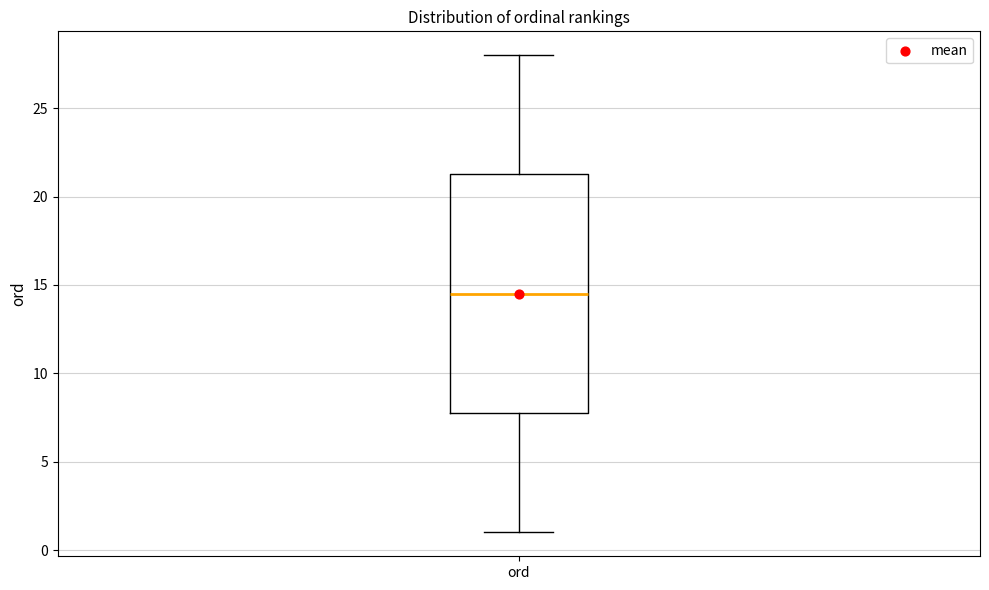

Transcribe this box plot: give where the median line is, the range the box spans, and where the two whiskers end, as read against the y-axis. The values are not printed on the chart, so give them approximately, as read against the axis.

median 14.5, box 8.0 to 21.5, whiskers 1.0 to 28.0